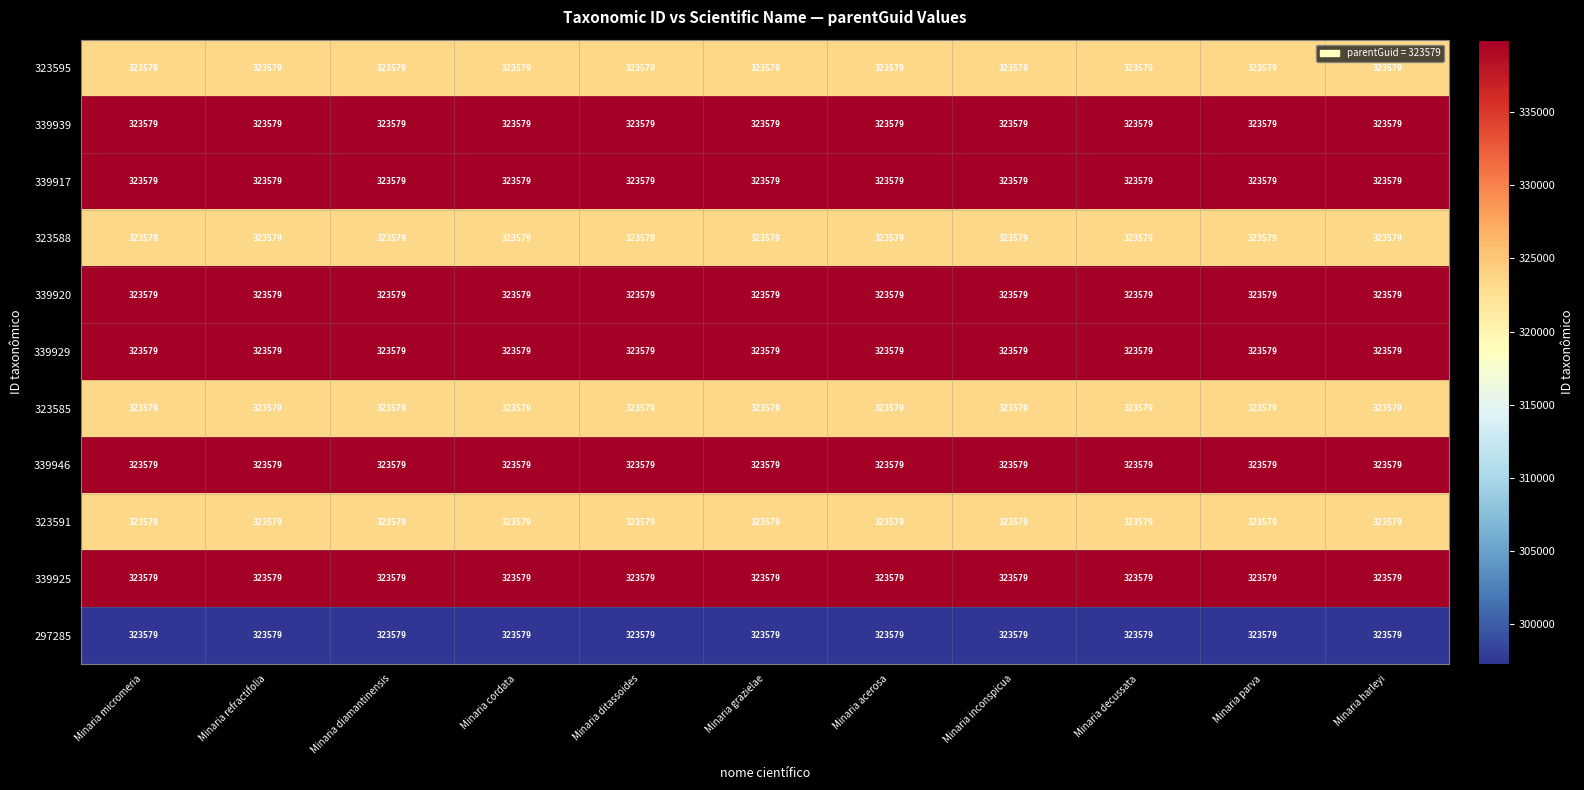

Which series changed the most between Minaria refractifolia and Minaria ditassoides?

323595